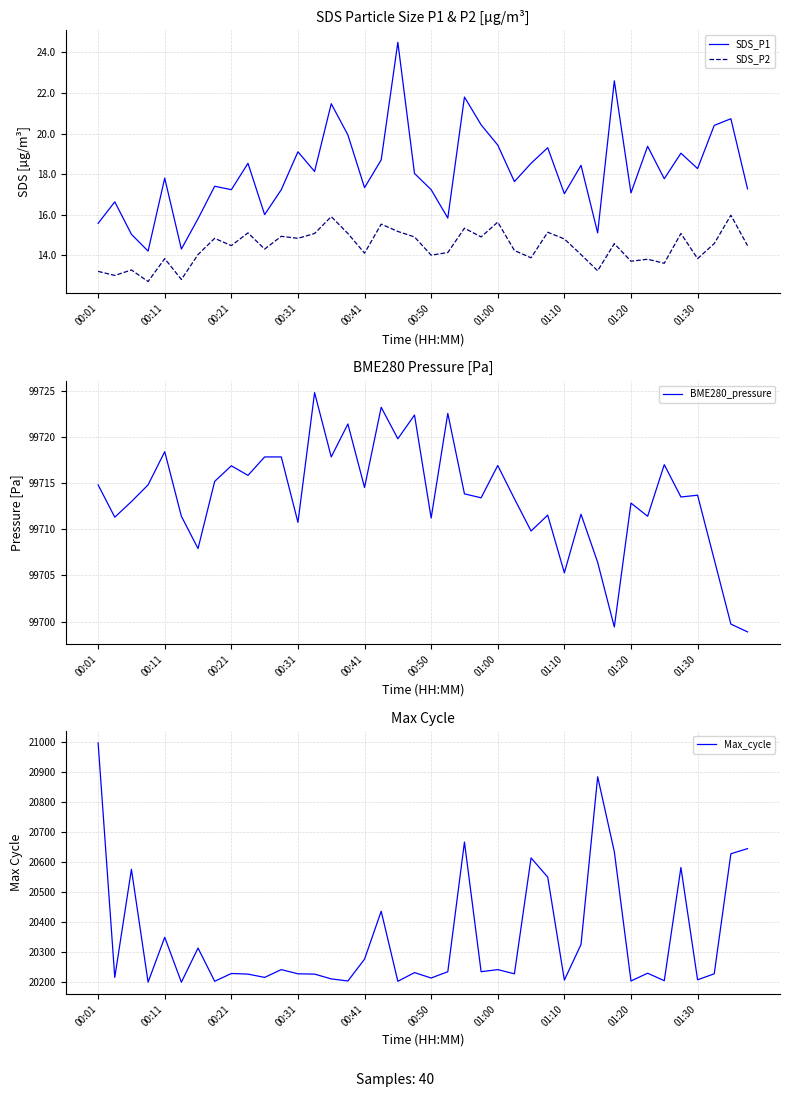

The value of SDS_P2 at 00:31 is 14.8. True or false?

True